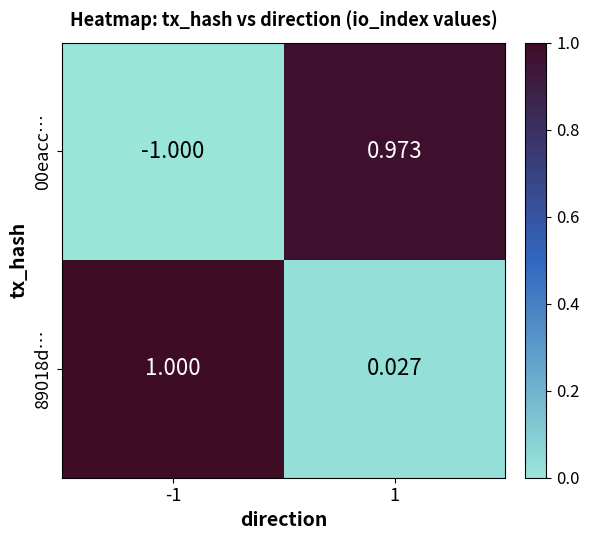

Is the value of 00eacc… at 1 greater than the value of 89018d… at 1?

Yes